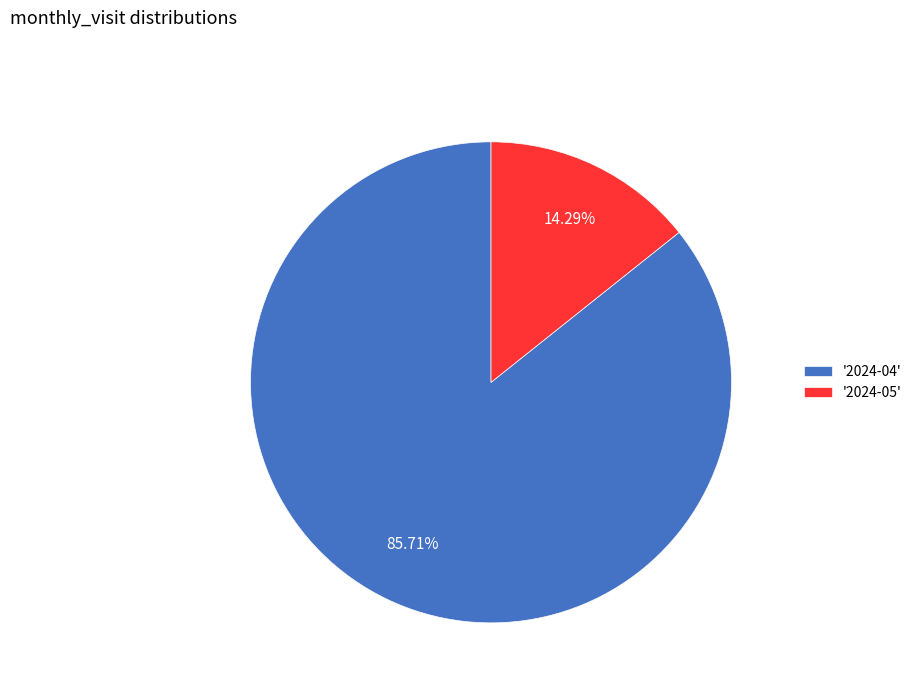

Approximately how many times larger is the value at '2024-04' compared to '2024-05'?

6.0